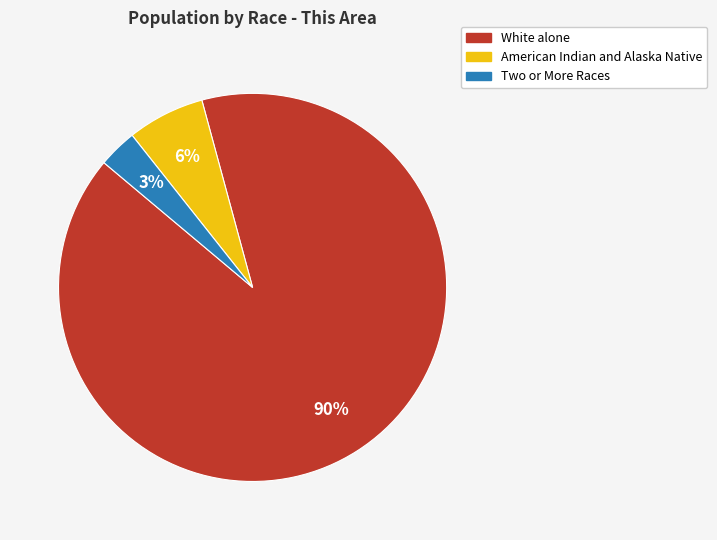

To the nearest percent, what is the average slice percentage?

33%